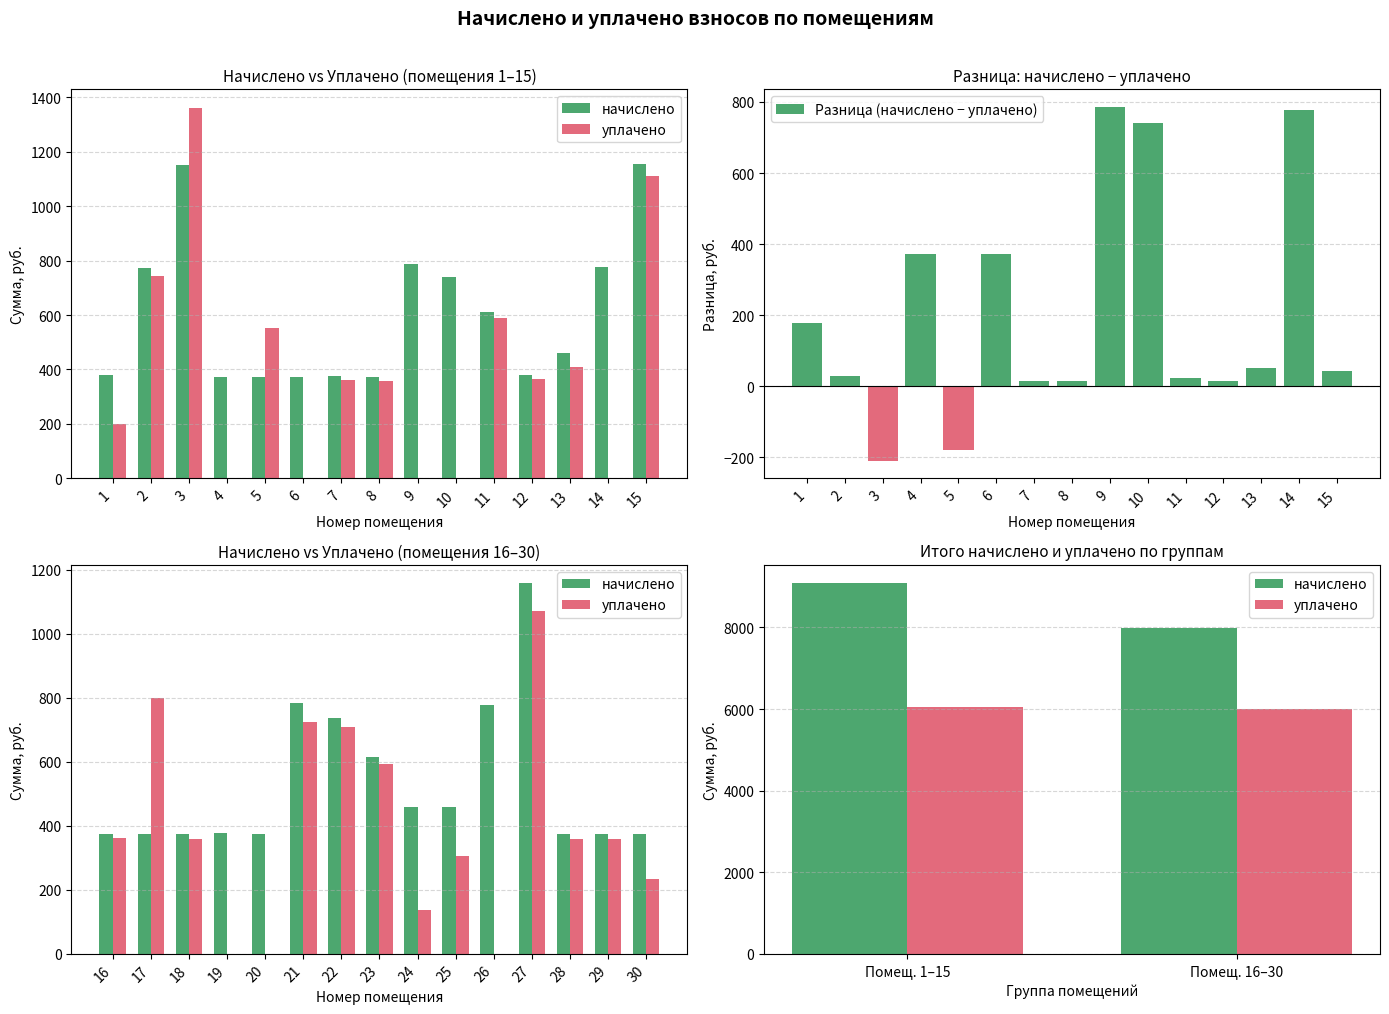

Between 8 and 12, which series saw the biggest shift?

начислено